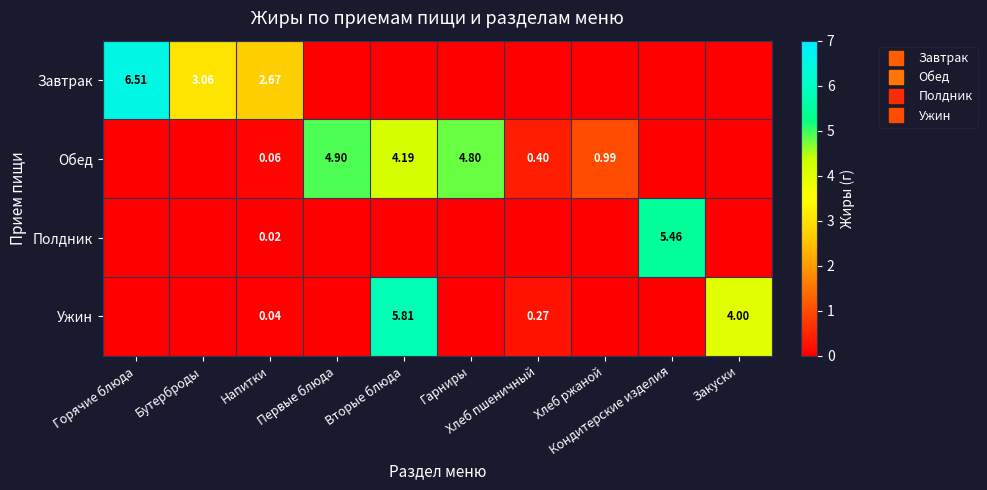

What is the sum of all Ужин values?

10.1